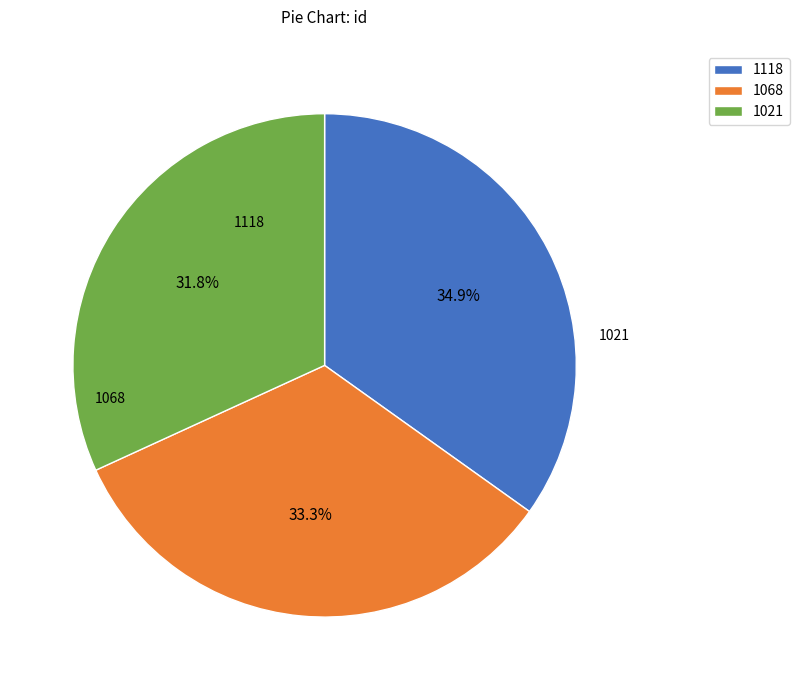

Which category has the biggest portion of the pie?

1118